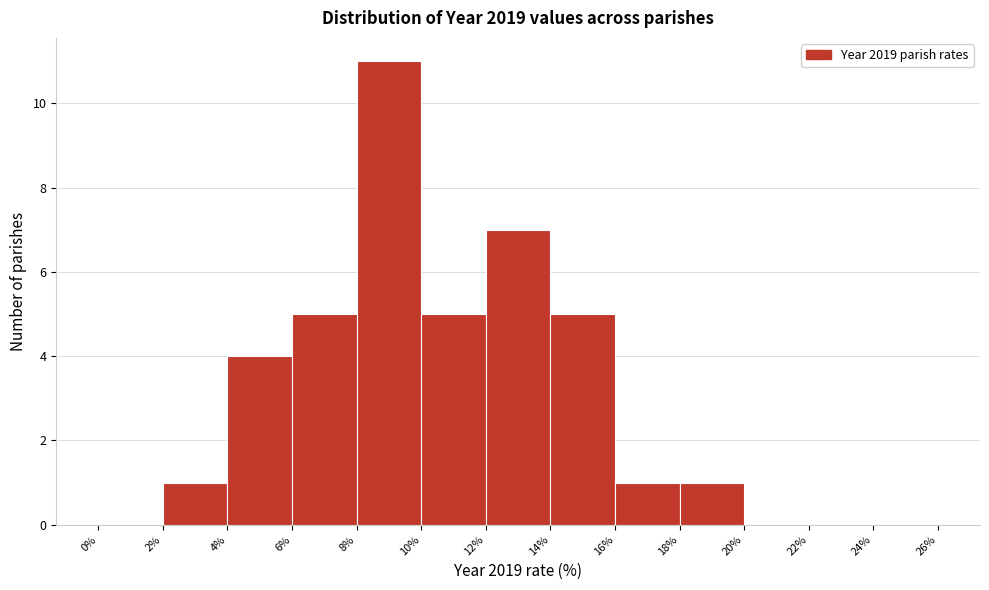

Over which range of the x-axis is the bar tallest?

8% to 10%